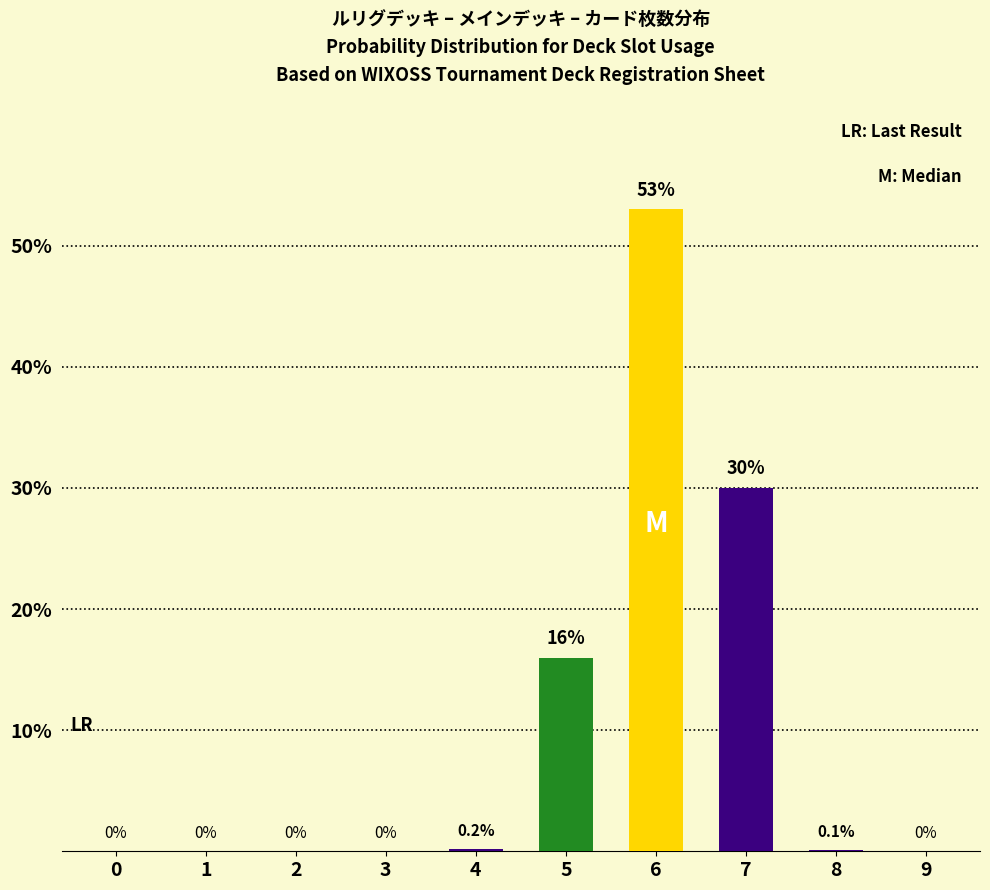

Which has a higher value, 1 or 6?

6